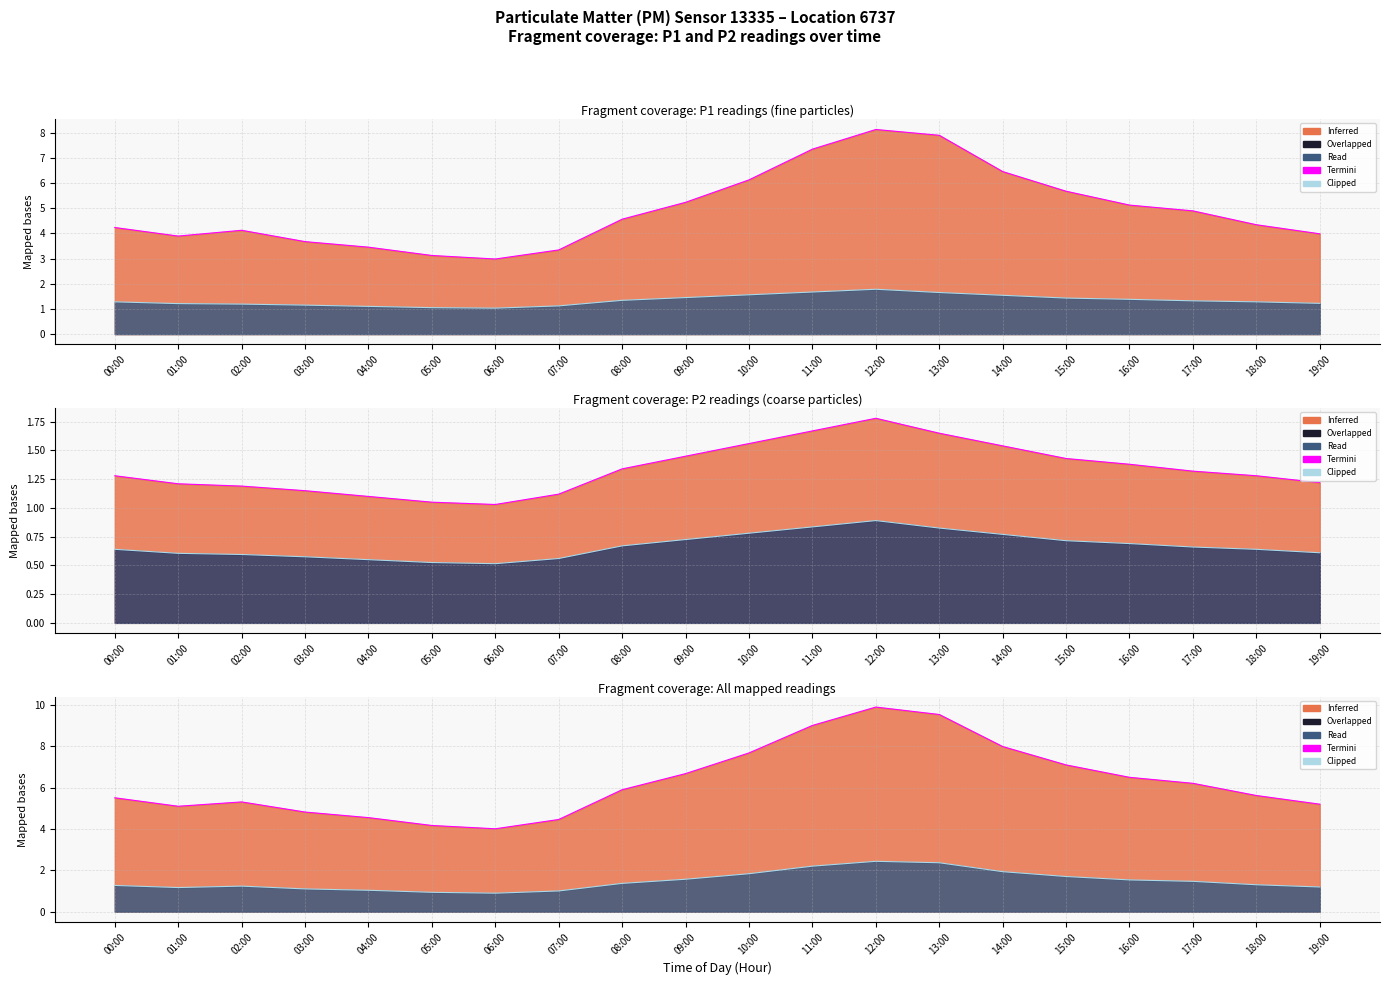

What position from the left is 12:00?

13